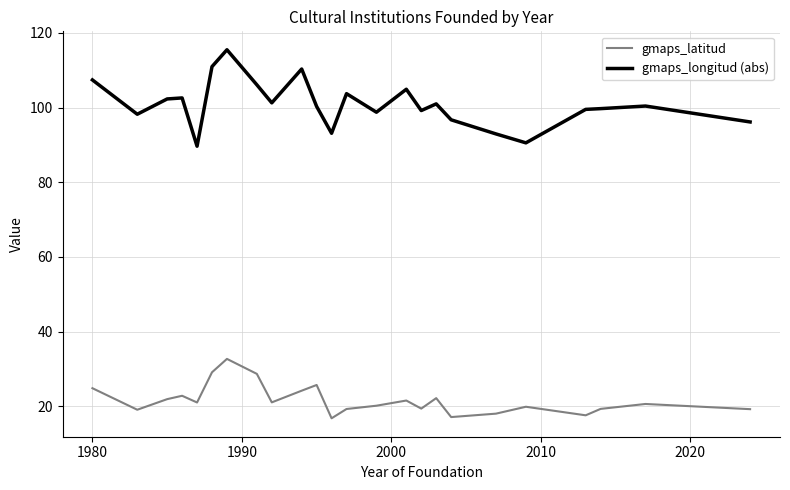

List the series in order of their overall mean, lowest first.

gmaps_latitud, gmaps_longitud (abs)